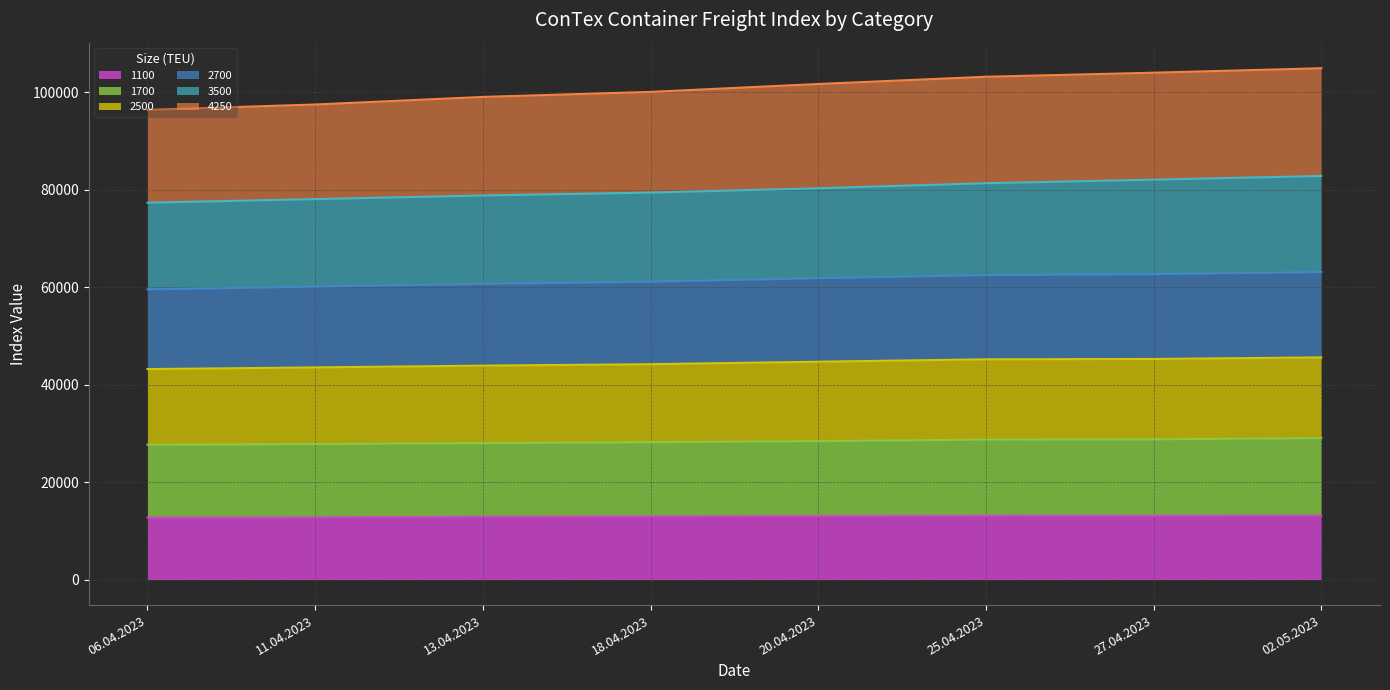

True or false: 2500 and 1100 intersect in this chart.

False